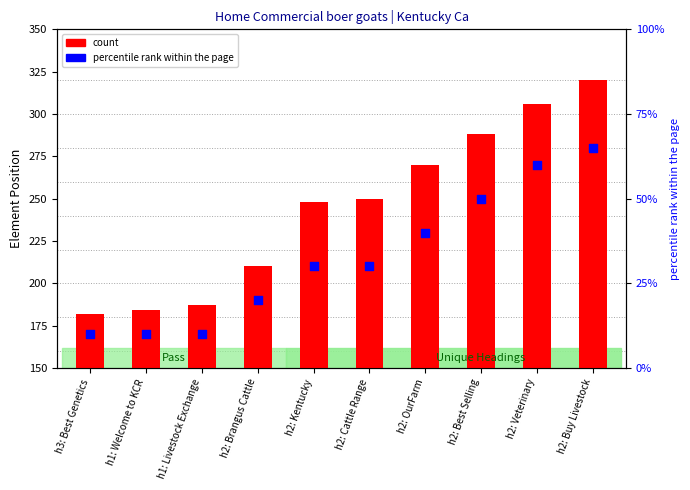

Which series has the widest spread of Y values?

count